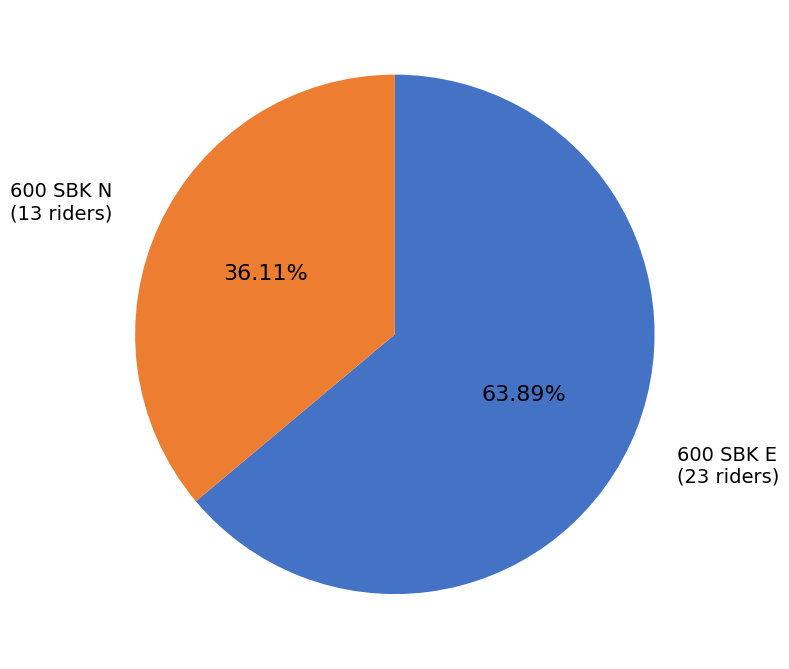

To the nearest percent, what portion does 600 SBK E represent?

64%